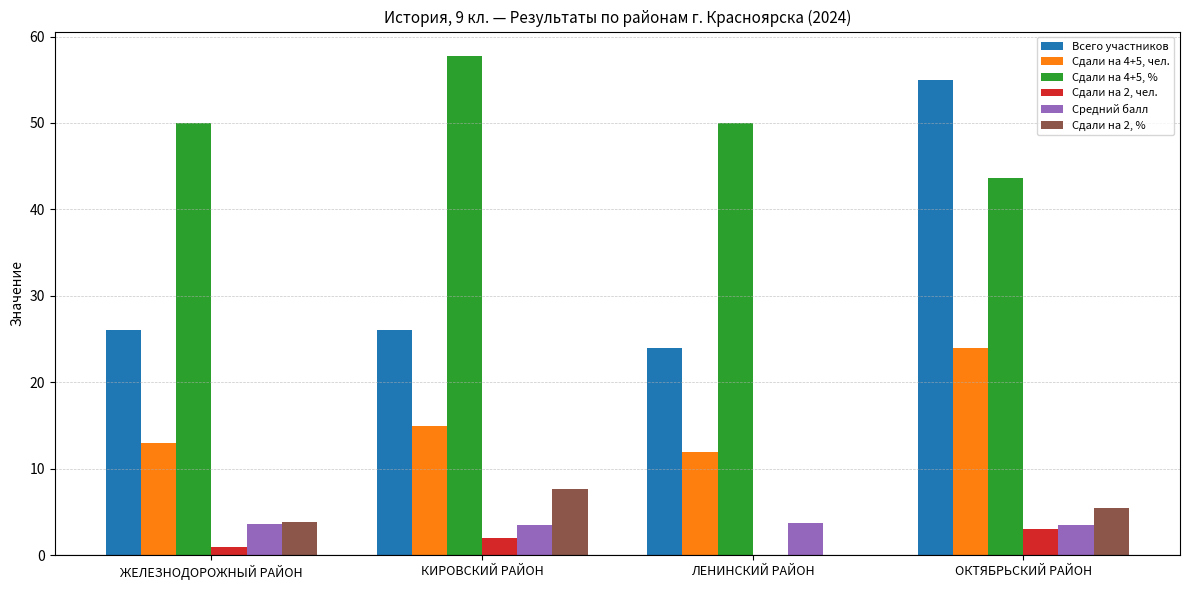

Which series has the largest total across all categories?

Сдали на 4+5, %